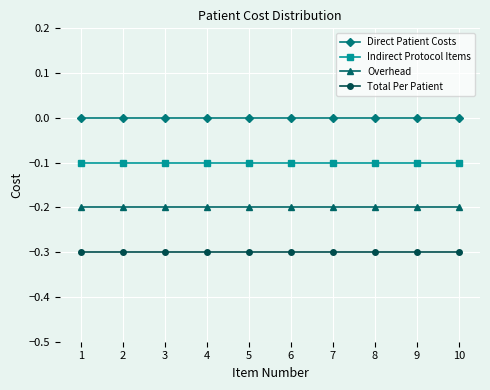

True or false: Indirect Protocol Items and Overhead cross at least once.

False